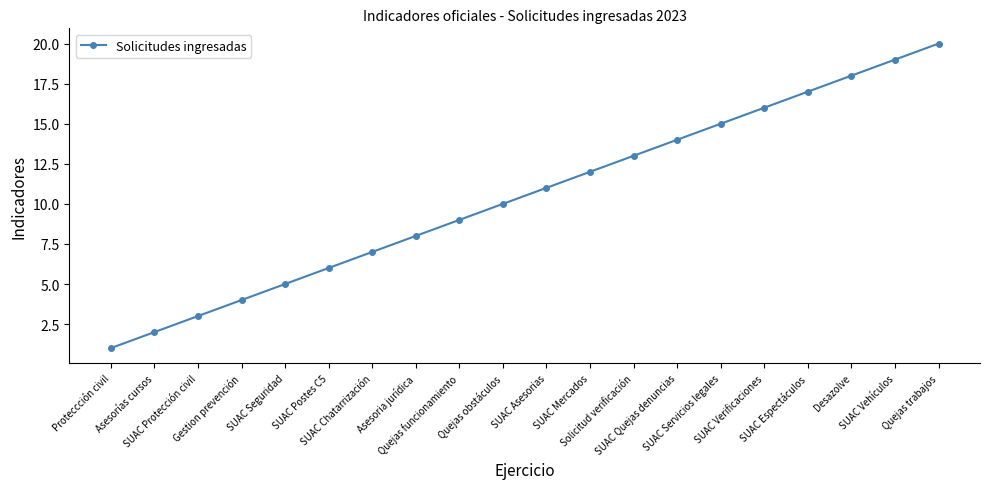

Which has a higher value, Gestion prevención or SUAC Asesorias?

SUAC Asesorias